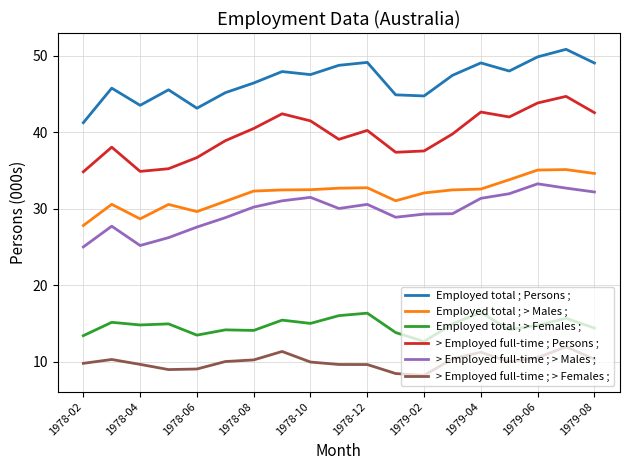

Which series has the widest spread of values?

> Employed full-time ; Persons ;